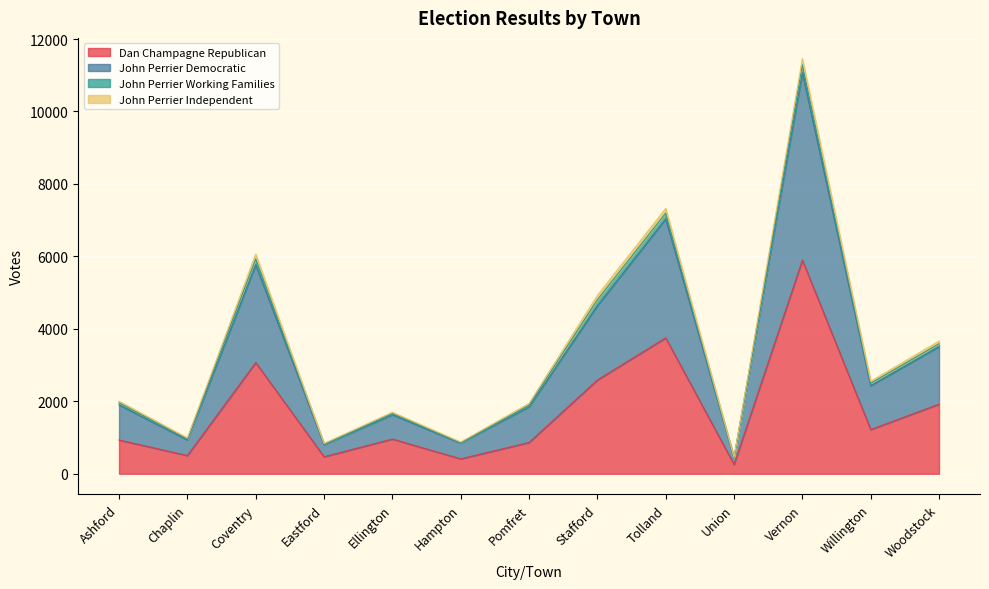

At which label does Dan Champagne Republican first exceed 958?

Coventry